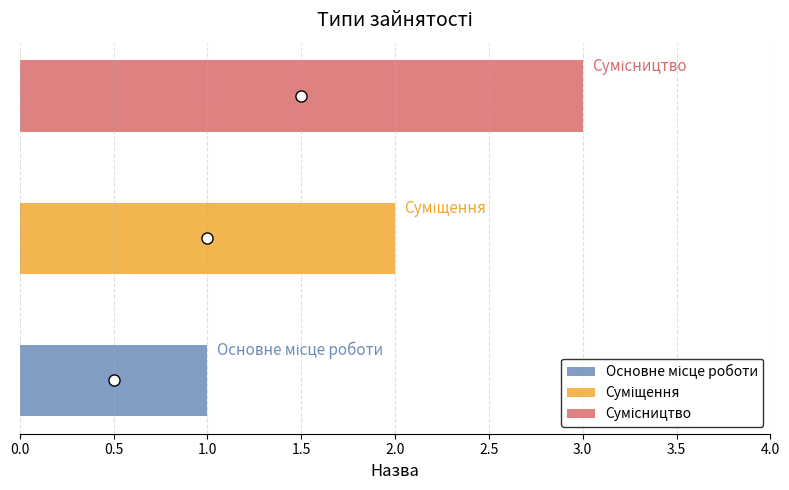

What position from the left is Основне місце роботи?

1